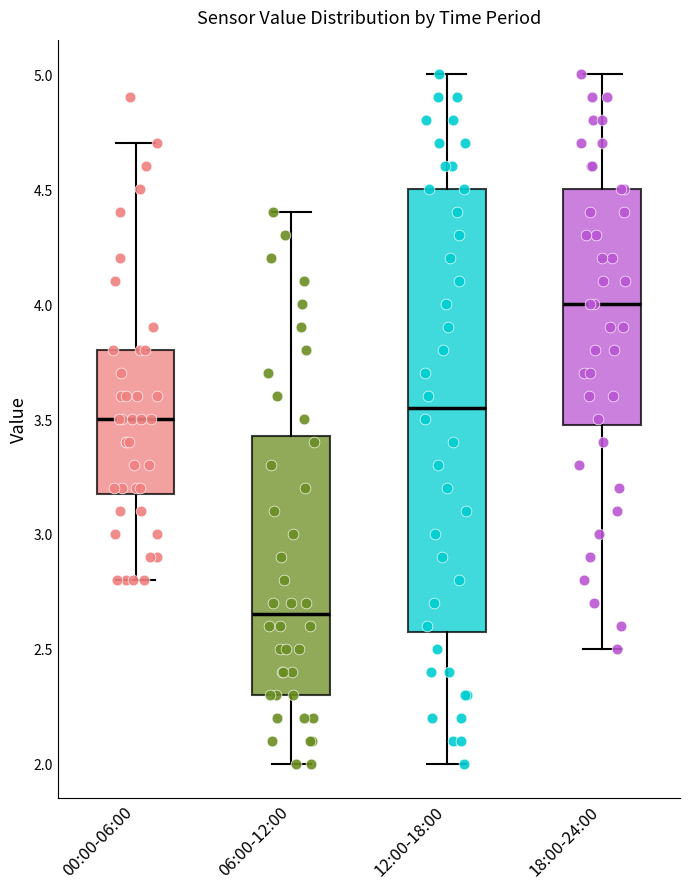

Which box has the lowest median line?

06:00-12:00